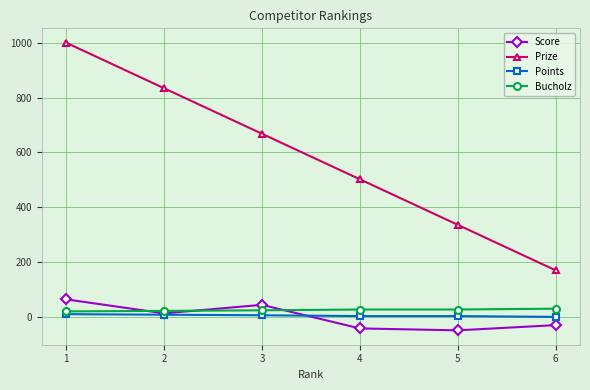

How many categories are shown in the chart?

6